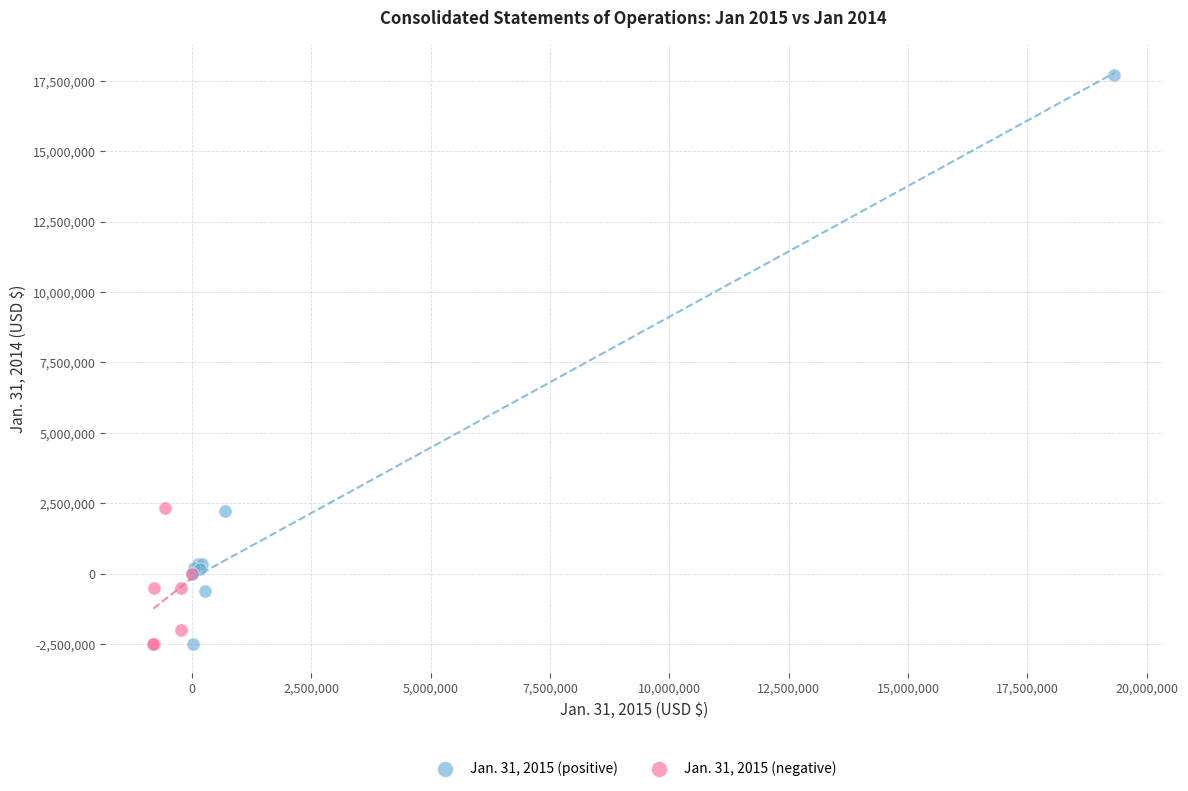

Which series reaches the maximum Y coordinate?

Jan. 31, 2015 (positive)